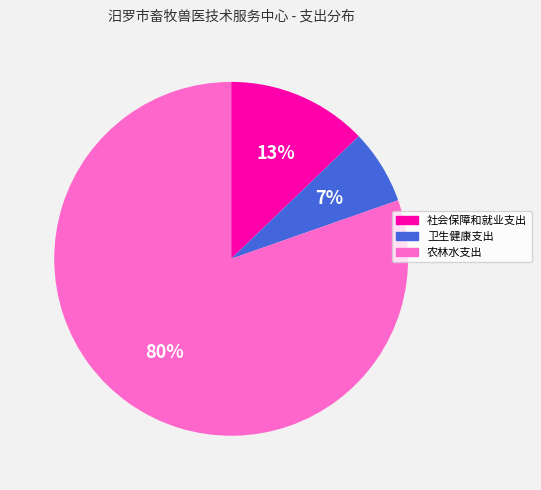

Which slice represents more than half of the pie?

农林水支出